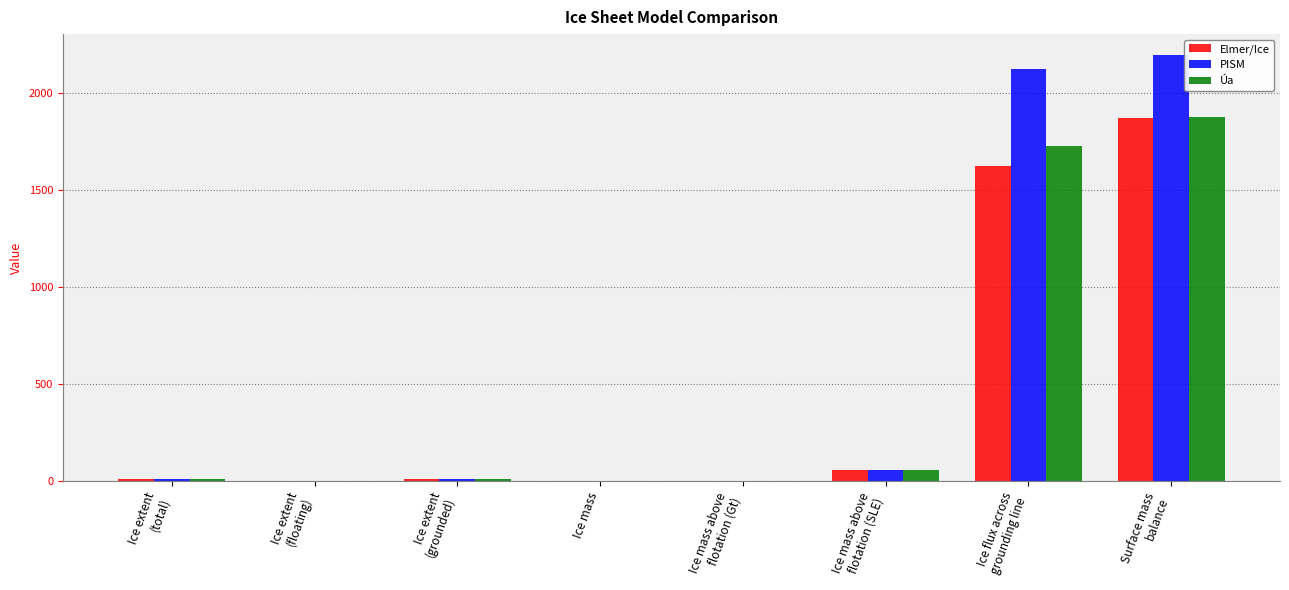

What is the highest value of the Úa series?

1874.0